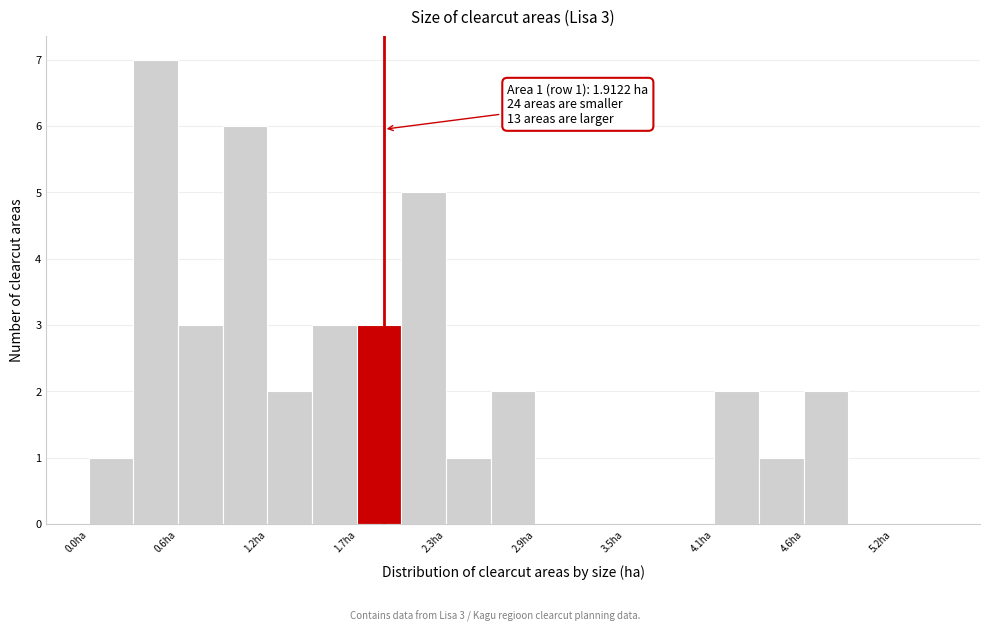

Around what value on the x-axis is the tallest bar? Give the approximate position of its centre, as read against the axis.

0.4